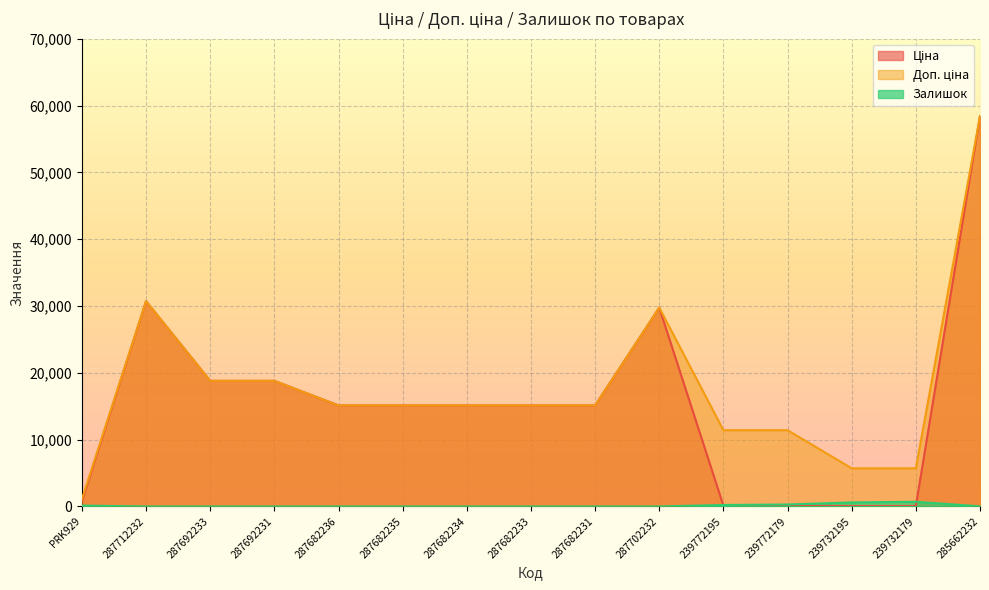

What are all the series names shown in the legend?

Ціна, Доп. ціна, Залишок